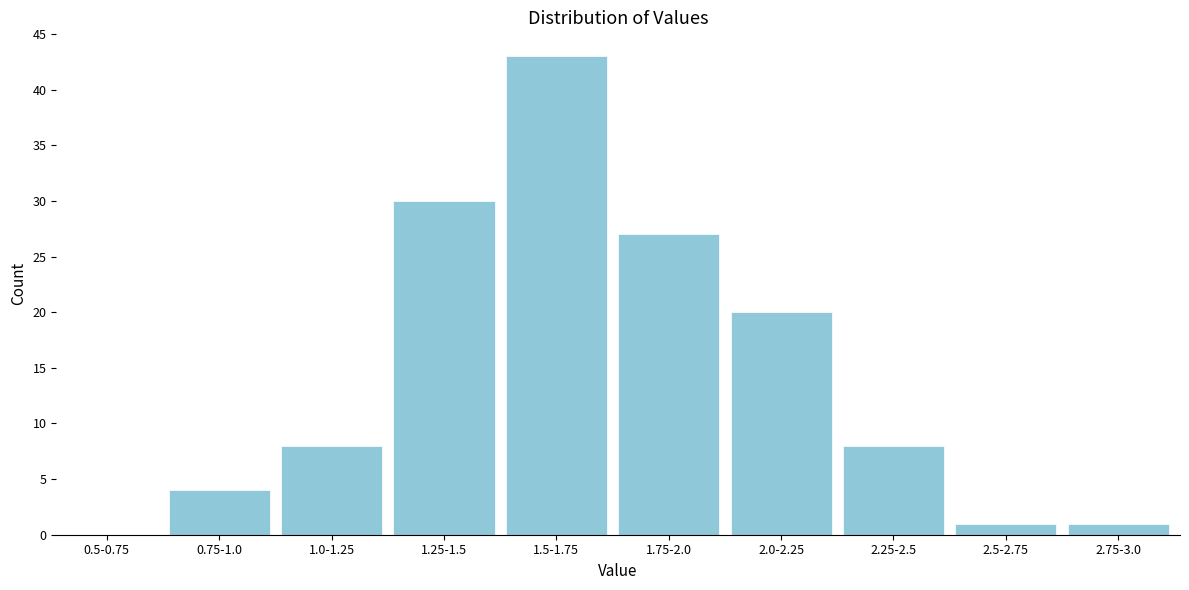

Reading left to right, list all the values displayed in this chart.

0.5-0.75=0	0.75-1.0=4	1.0-1.25=8	1.25-1.5=30	1.5-1.75=43	1.75-2.0=27	2.0-2.25=20	2.25-2.5=8	2.5-2.75=1	2.75-3.0=1